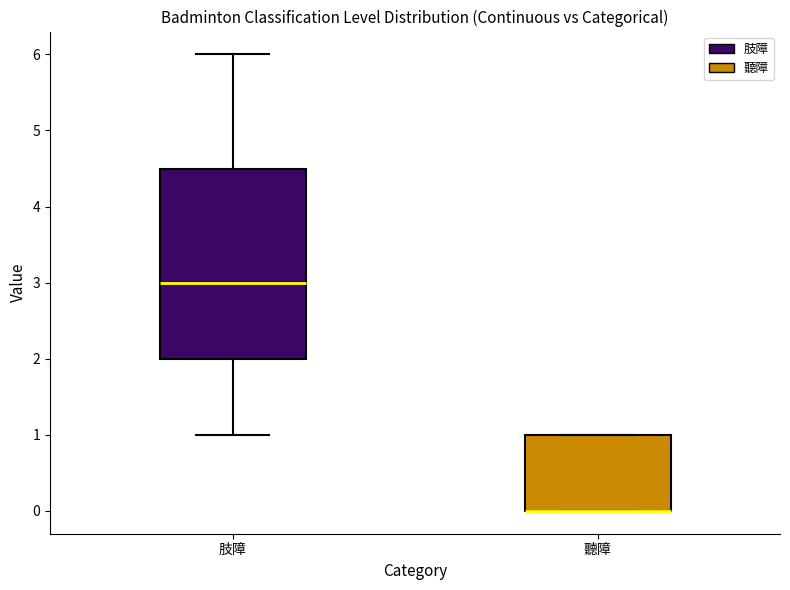

Where is the lower edge of the box for 聽障 on the y-axis? The values are not printed on the chart, so give them approximately, as read against the axis.

0.0